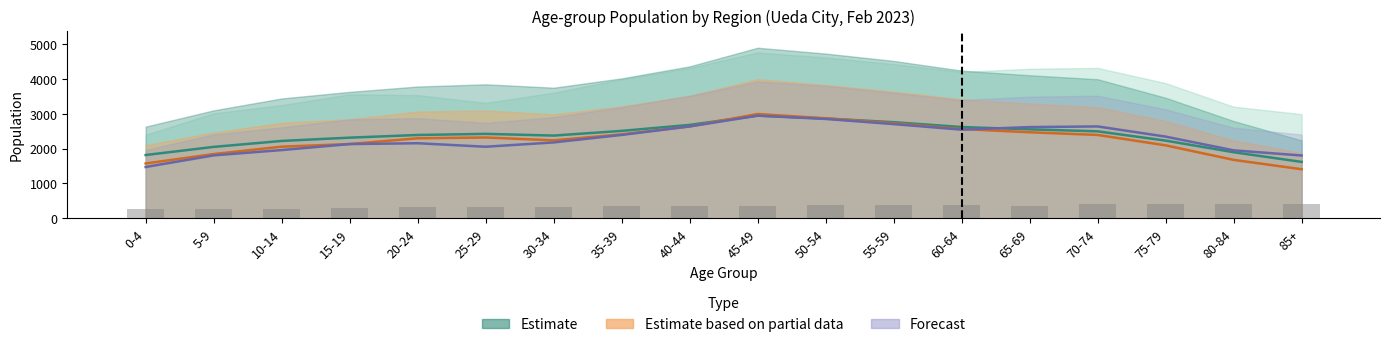

At which label does the data first exceed 366?

45-49